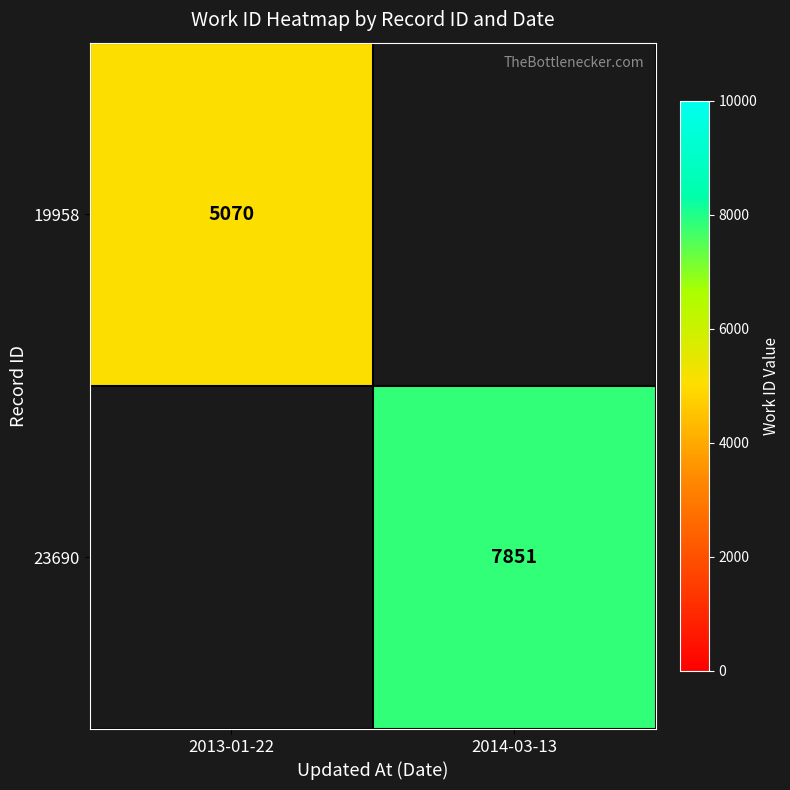

Count the number of data series in this chart.

2